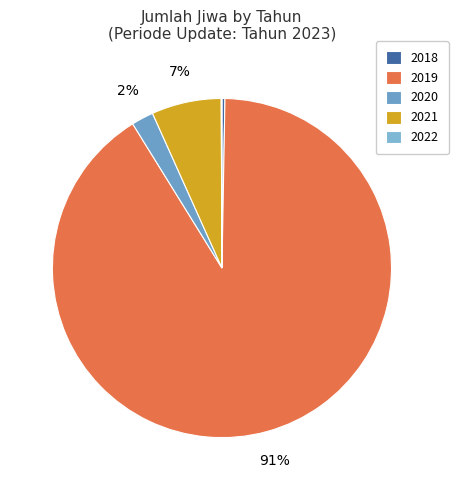

Is there a majority slice in this chart?

Yes